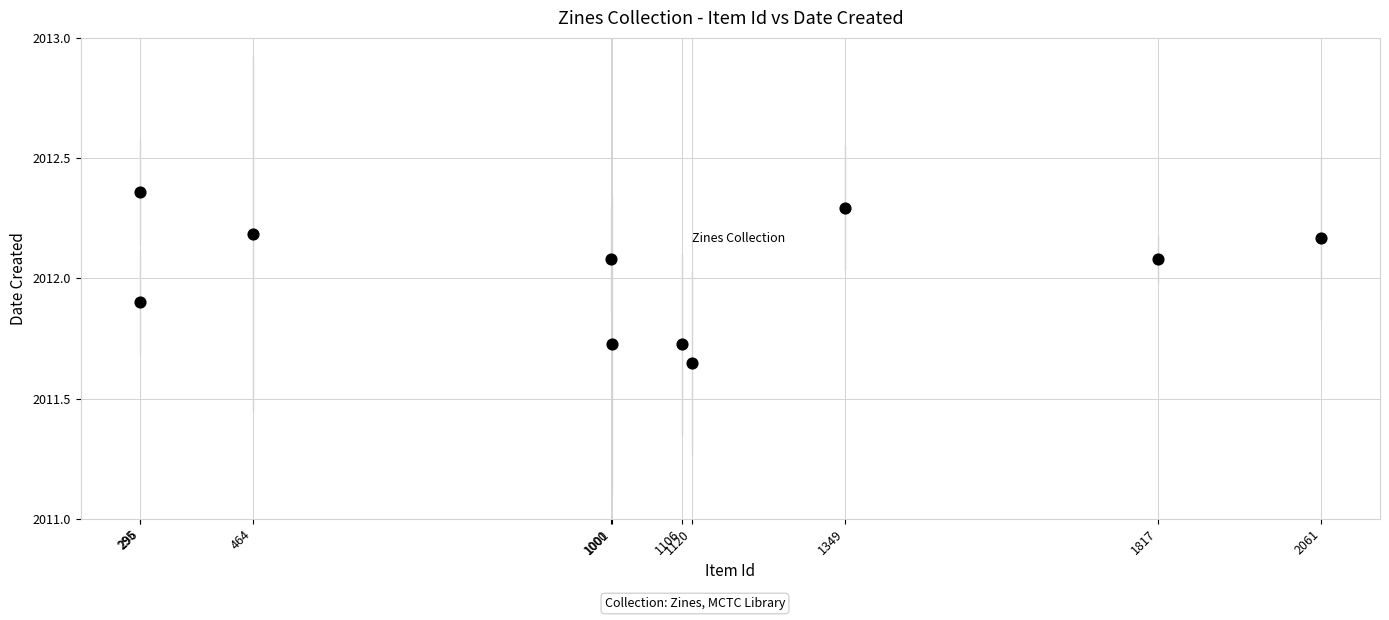

What is the range of Y values (max minus min)?

0.7